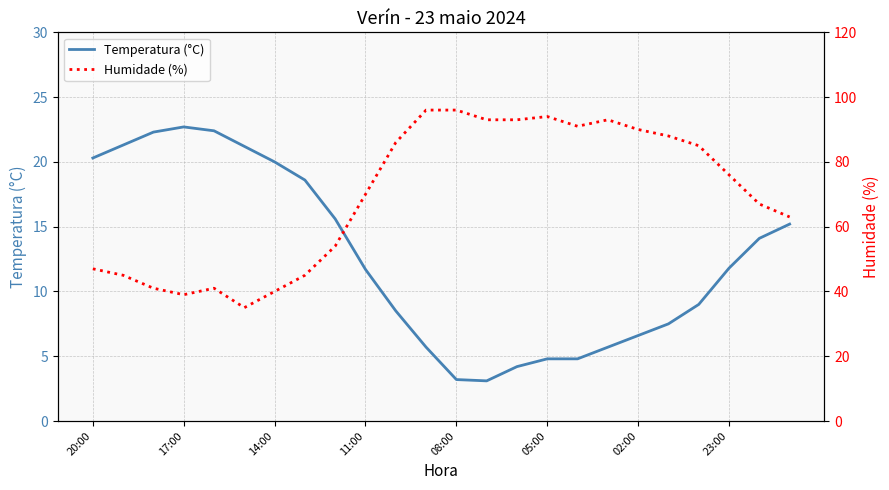

The value of Temperatura (°C) at 17:00 is 22.7. True or false?

True